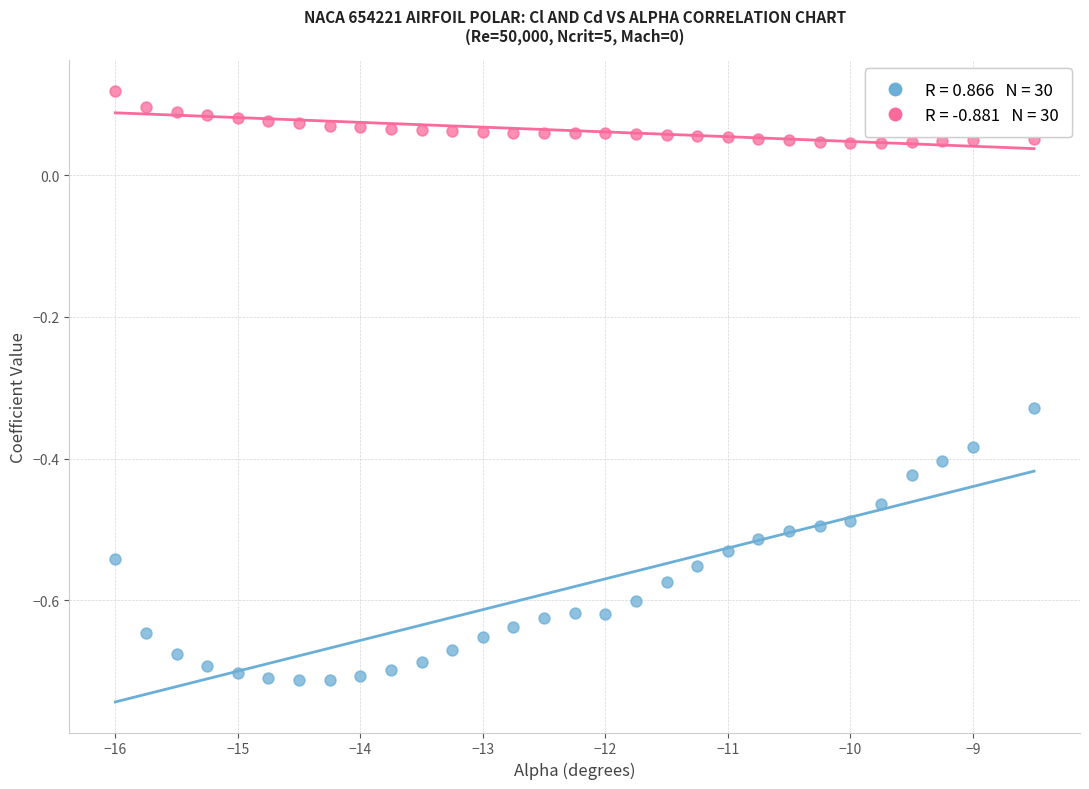

Across all data points, what is the range of Y values (max minus min)?

0.8